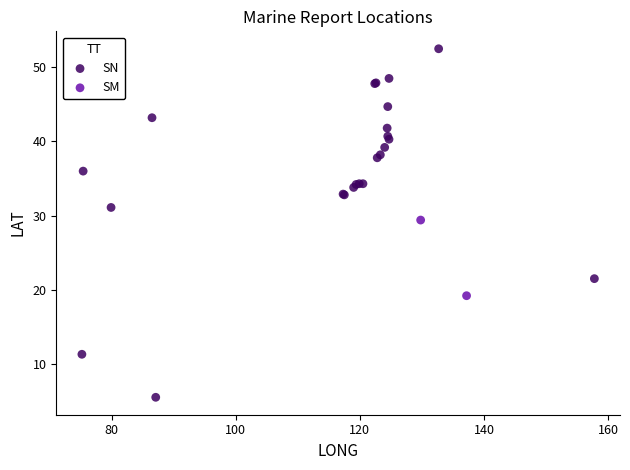

What are all the series names shown in the legend?

SN, SM